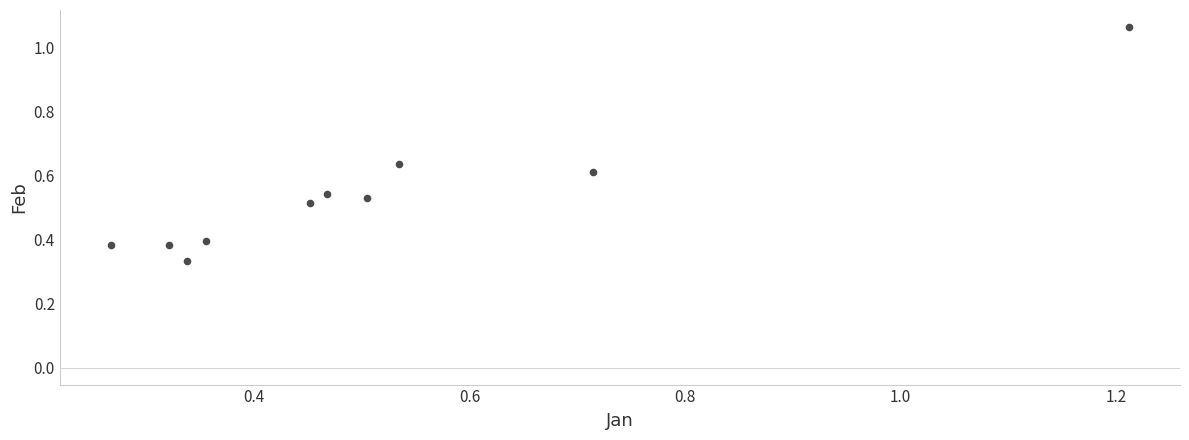

What is the range of X values (max minus min)?

0.9